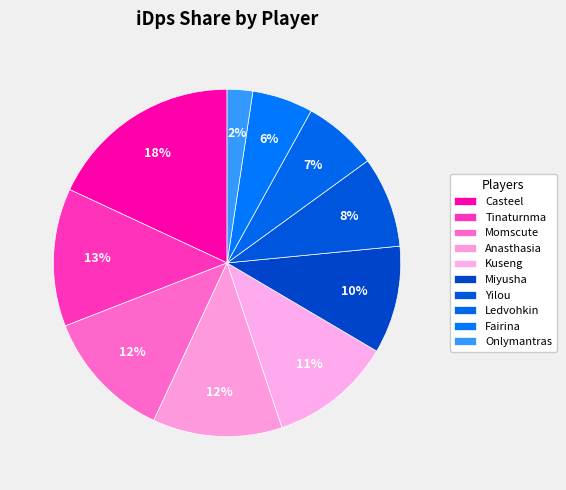

What is the largest slice in the pie chart?

Casteel